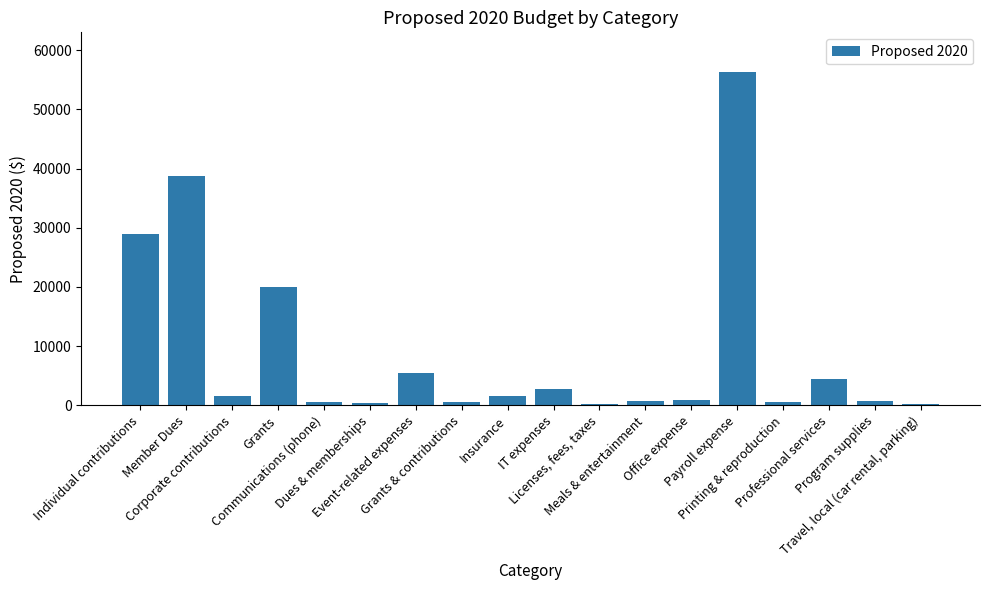

What is the greatest value displayed?

56280